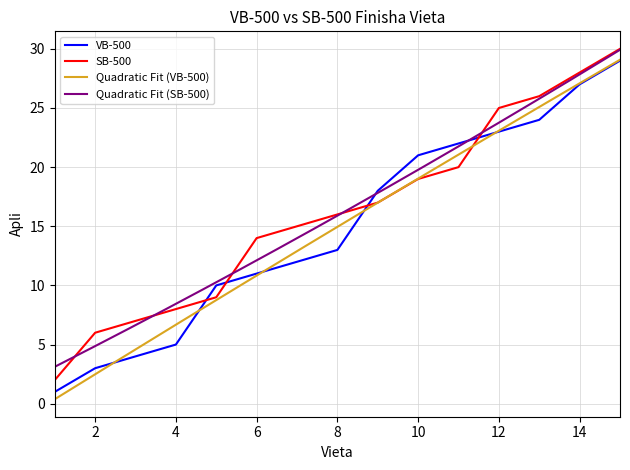

The value of VB-500 at 8 is 17. True or false?

False